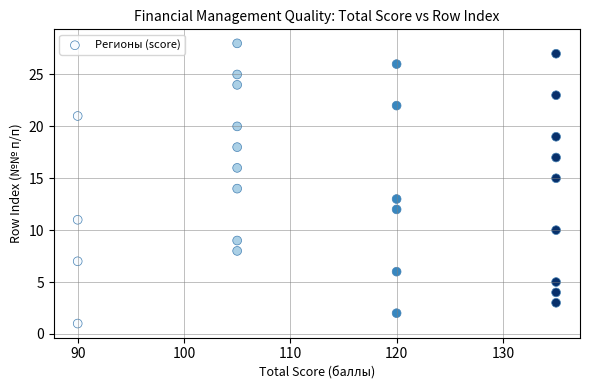

What is the range of Y values (max minus min)?

27